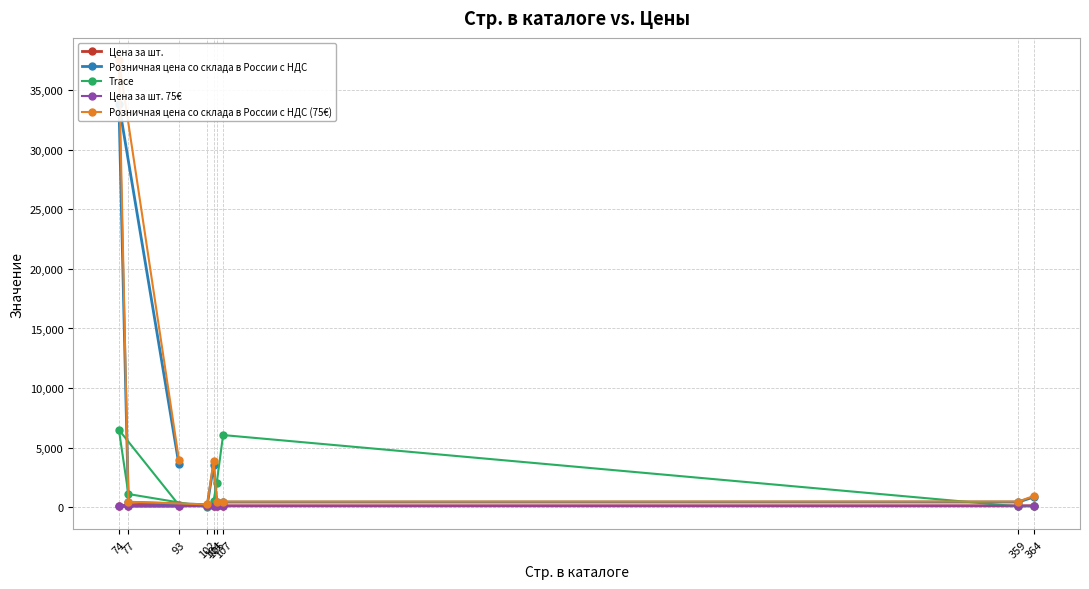

True or false: Розничная цена со склада в России с НДС and Розничная цена со склада в России с НДС (75€) cross at least once.

False